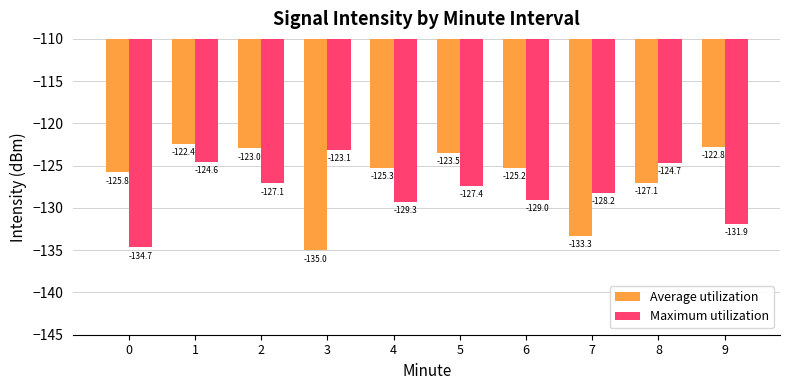

How many bars are there in total?

20